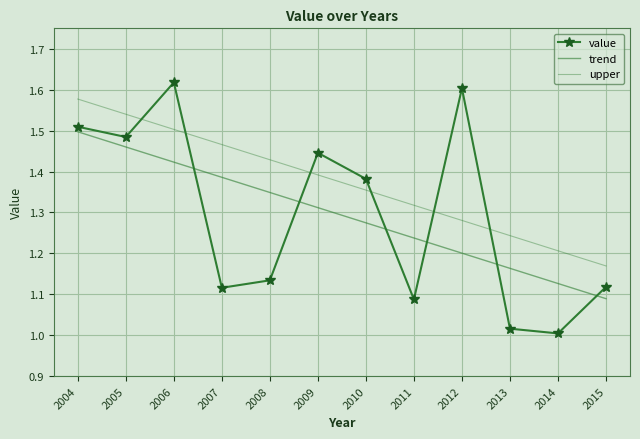

Reading left to right, transcribe all the data shown in this chart.

value: 1.5	1.5	1.6	1.1	1.1	1.4	1.4	1.1	1.6	1.0	1.0	1.1
trend: 1.5	1.5	1.4	1.4	1.3	1.3	1.3	1.2	1.2	1.2	1.1	1.1
upper: 1.6	1.5	1.5	1.5	1.4	1.4	1.4	1.3	1.3	1.2	1.2	1.2